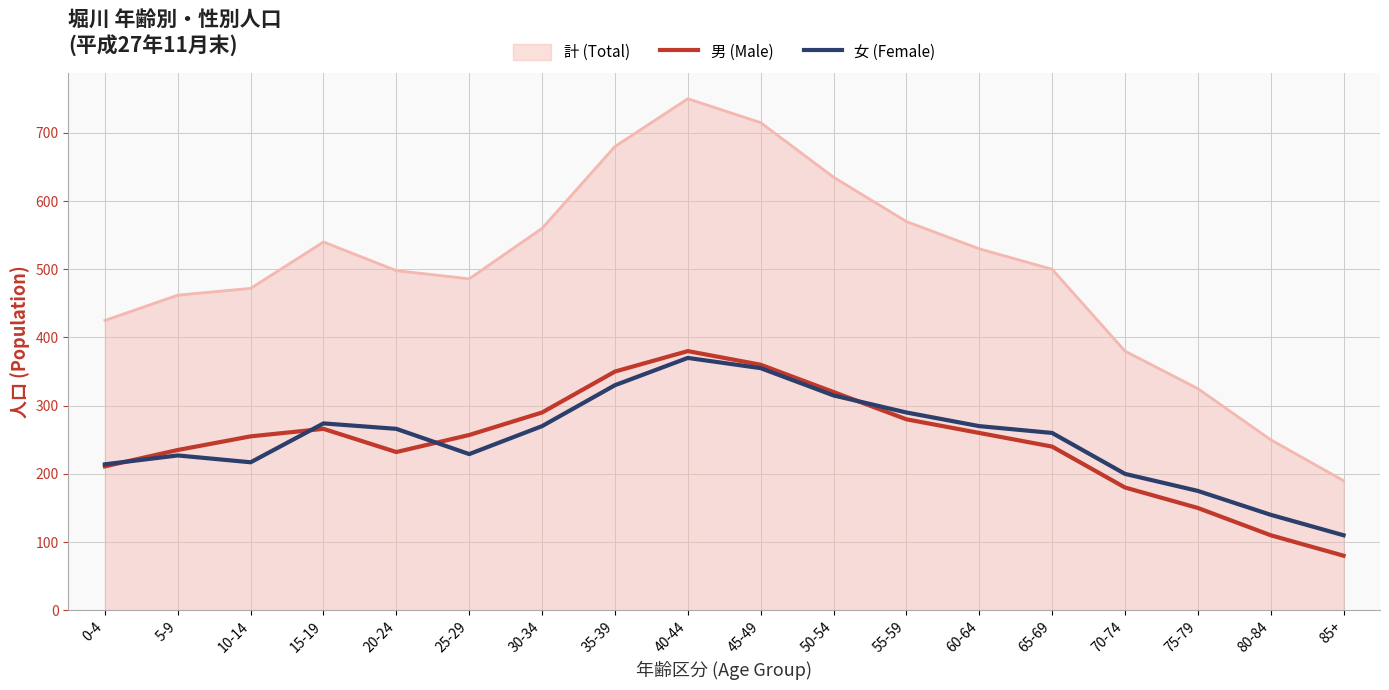

How many lines are shown in the chart?

3